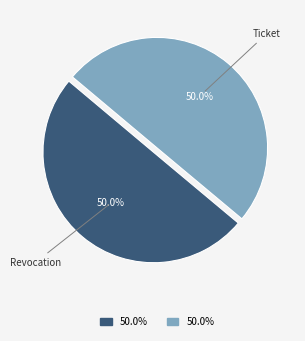

Count the number of slices in the pie.

2